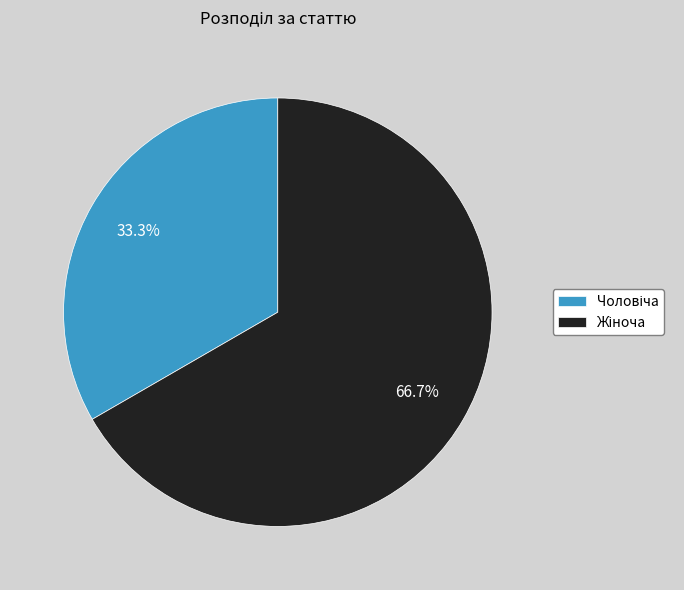

Is there any slice that represents more than half of the pie?

Yes